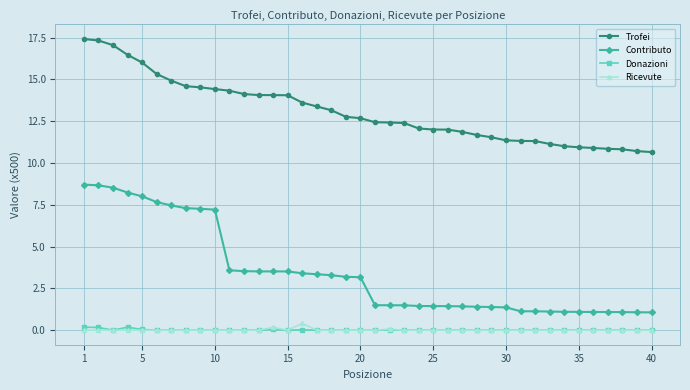

What is the value of the Trofei point at the 14th from the left?

14.1